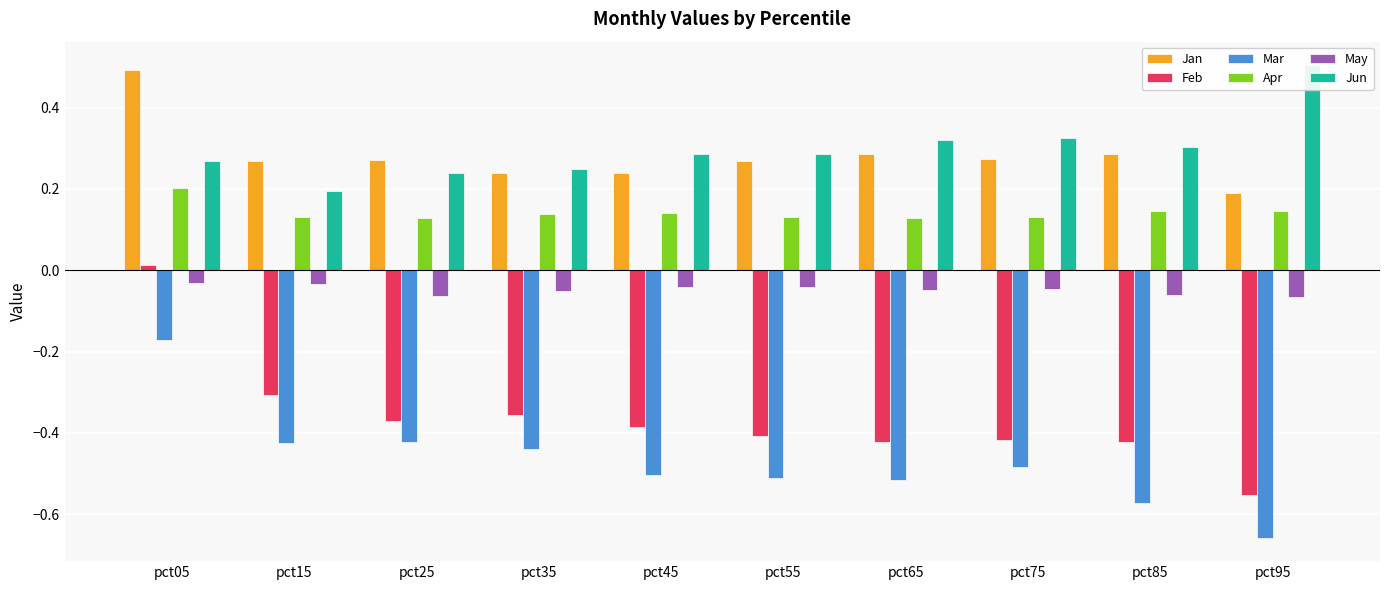

What are all the series names shown in the legend?

Jan, Feb, Mar, Apr, May, Jun